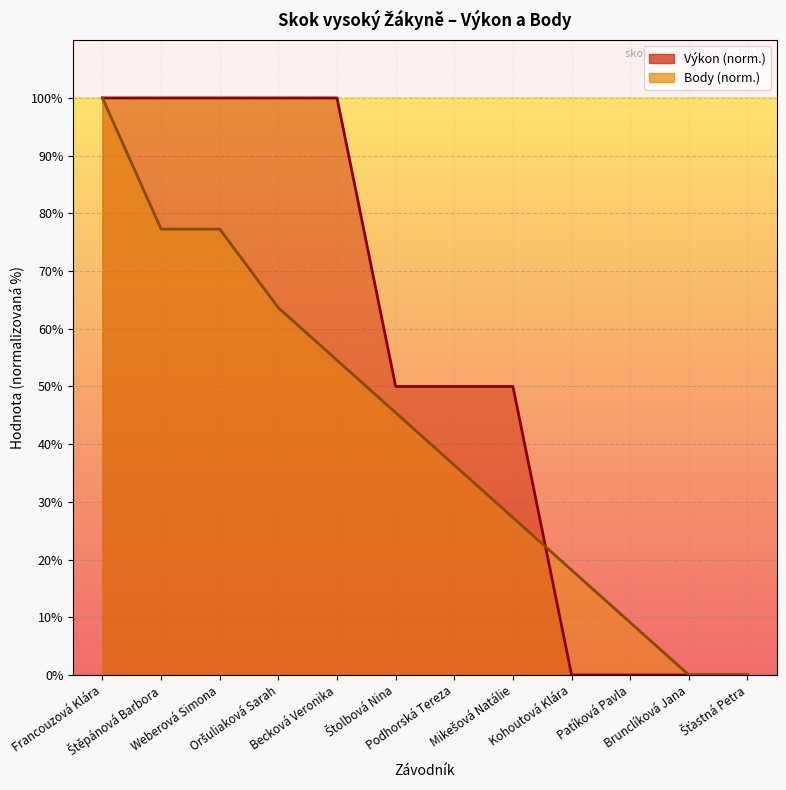

What is the label of the 5th point from the left?

Becková Veronika